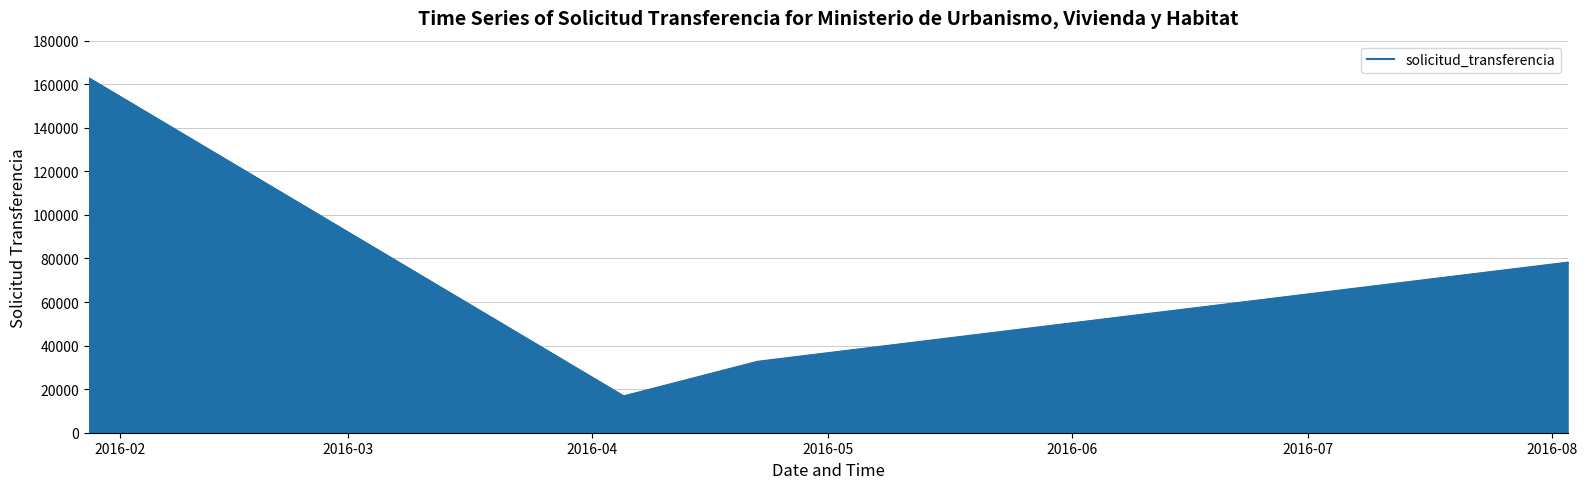

What is the greatest value displayed?

162948